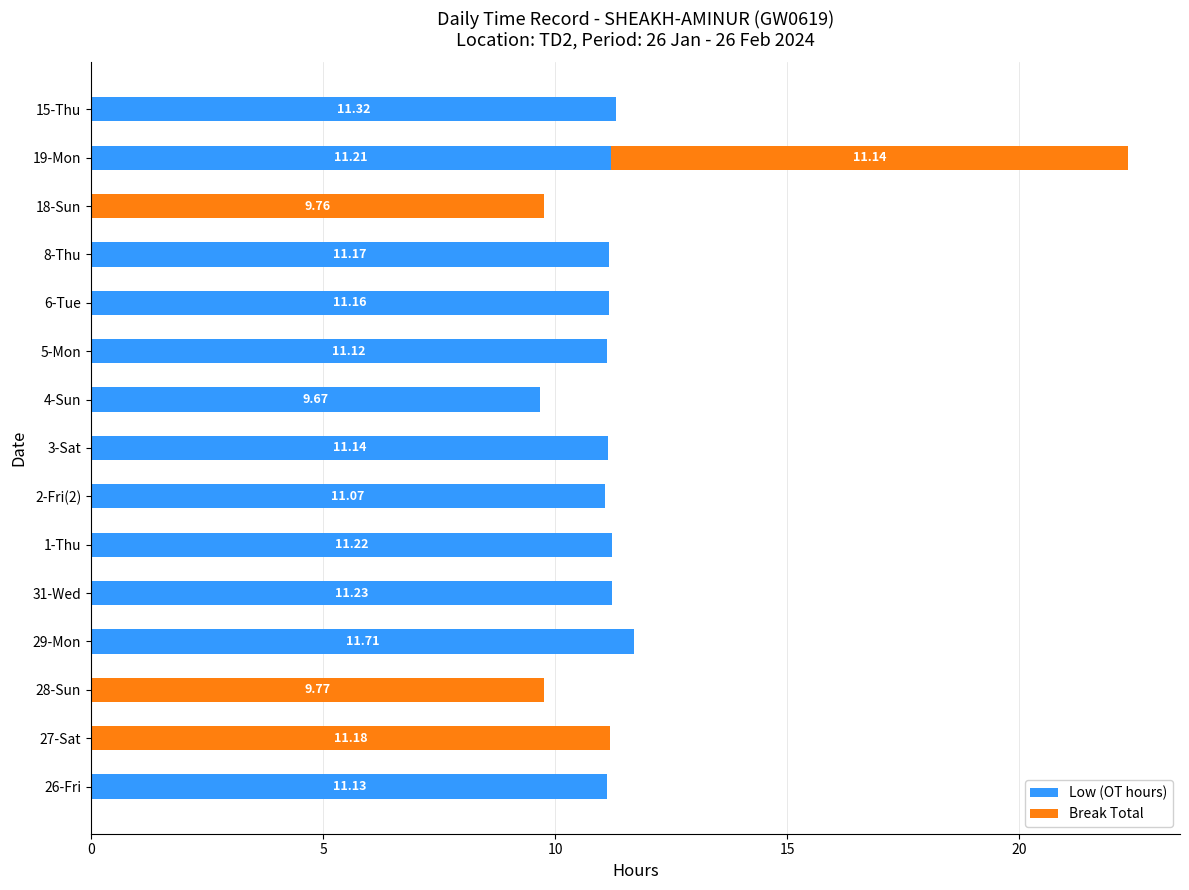

At which category is the sum across all series the highest?

19-Mon